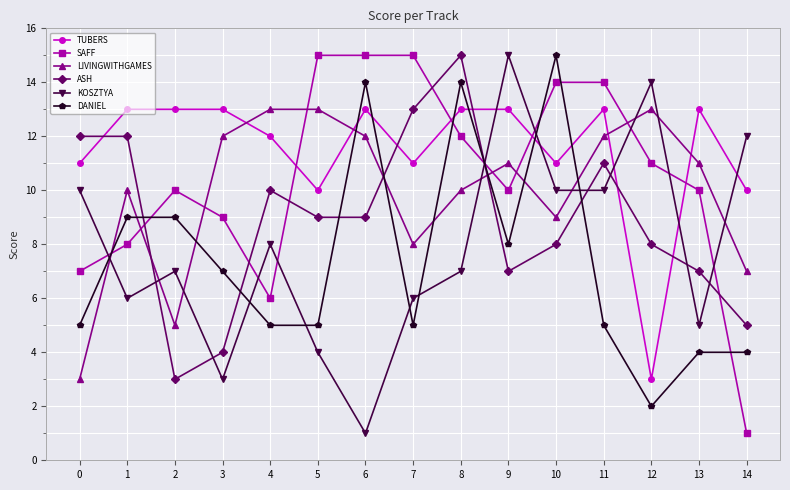

The value of ASH at 2 is 3. True or false?

True